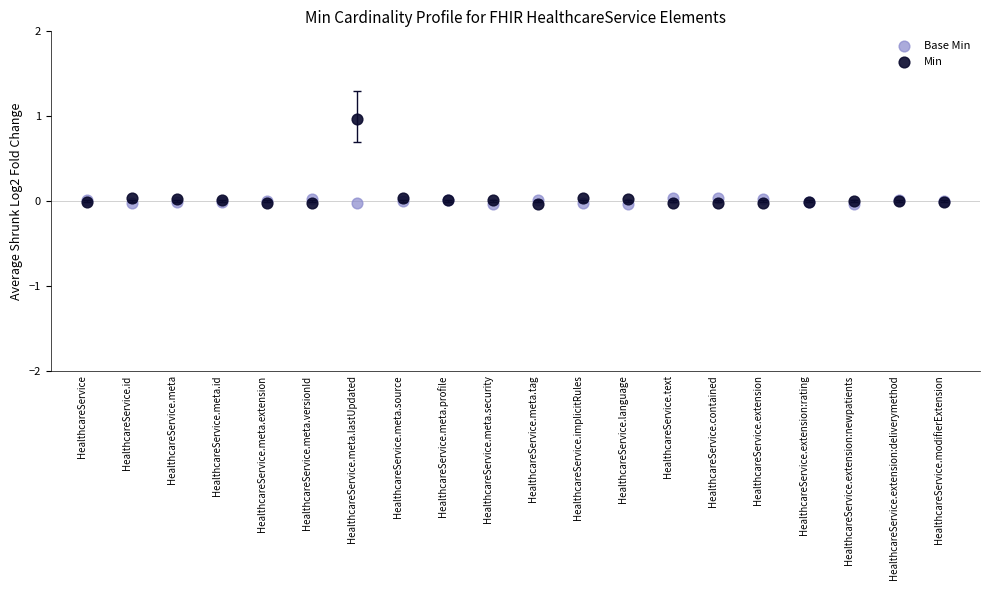

Which series reaches the maximum Y coordinate?

Min